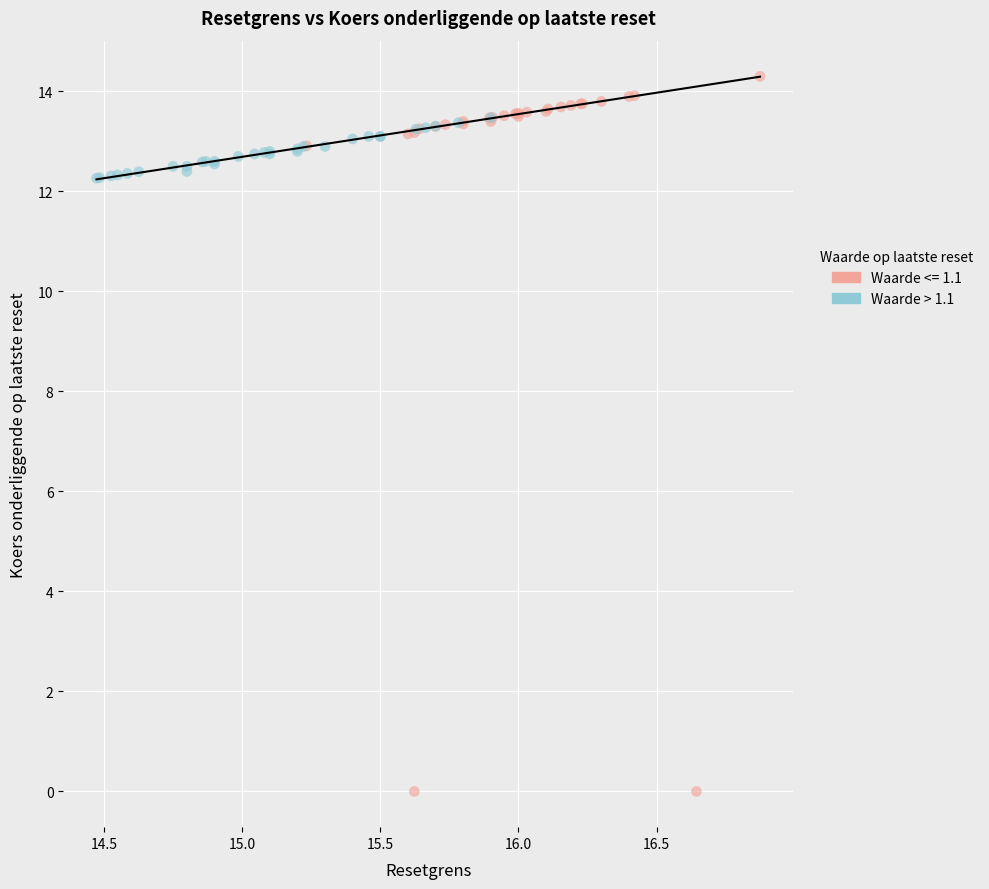

Which series has the largest Y range (max minus min)?

Waarde <= 1.1